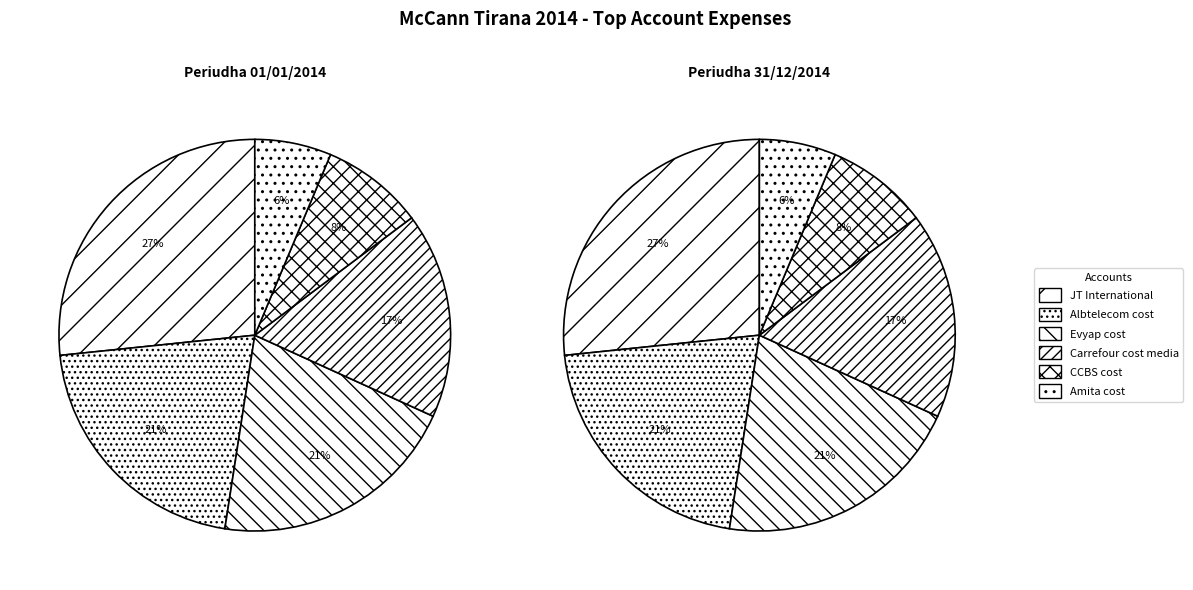

The Amita cost slice represents 6% of the pie. True or false?

True